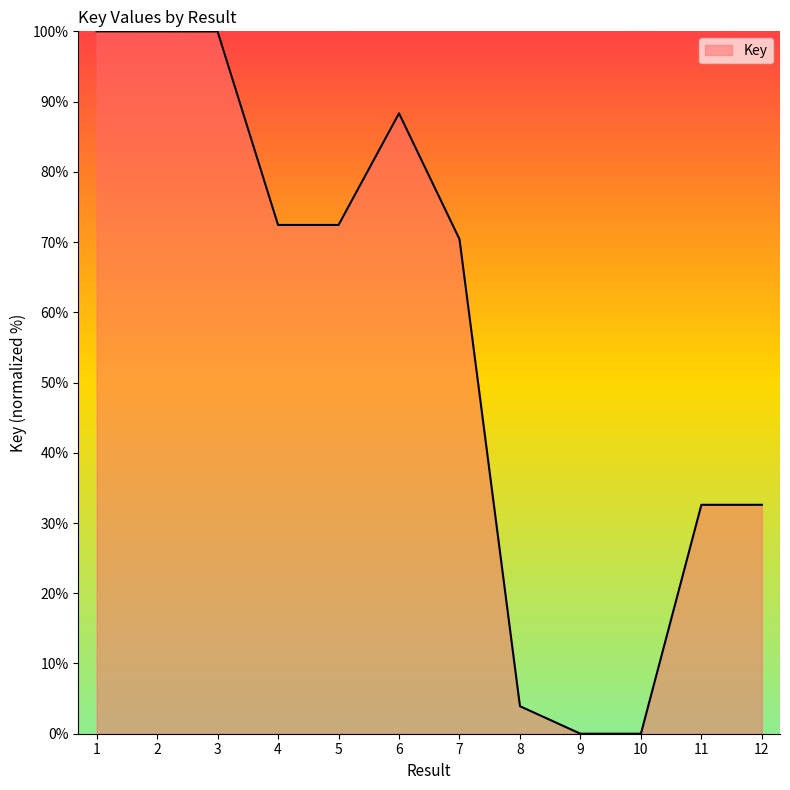

What is the ratio of the value at 3 to the value at 5?

1.4